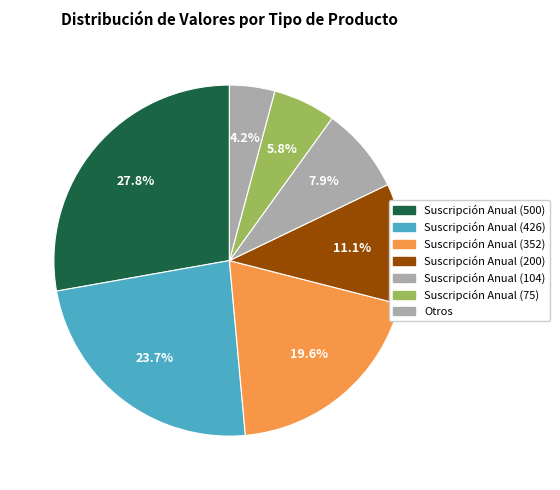

How many slices are in this pie chart?

7